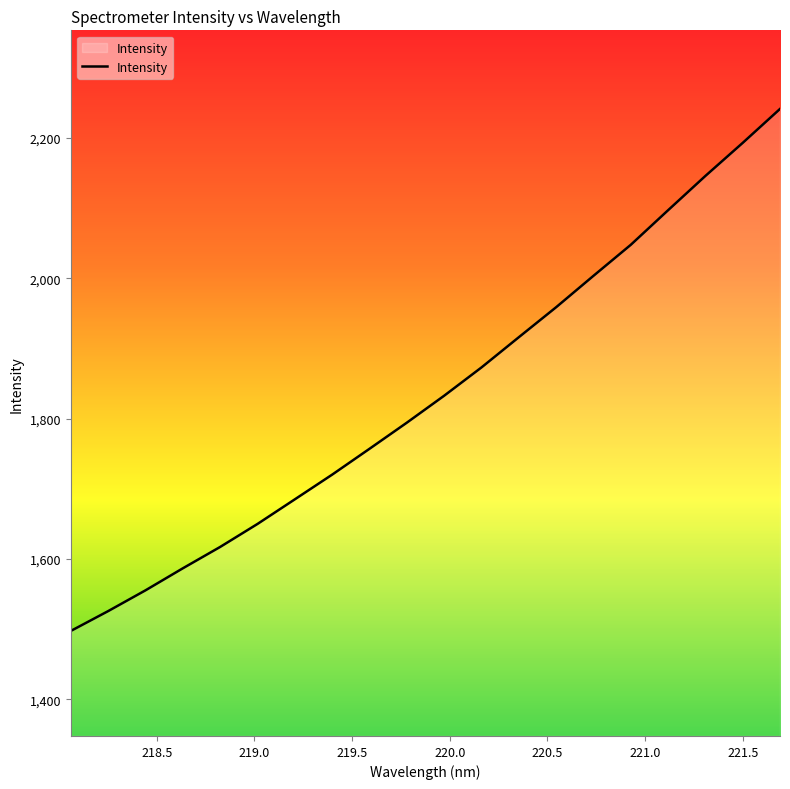

What is the maximum value shown in the chart?

2241.6